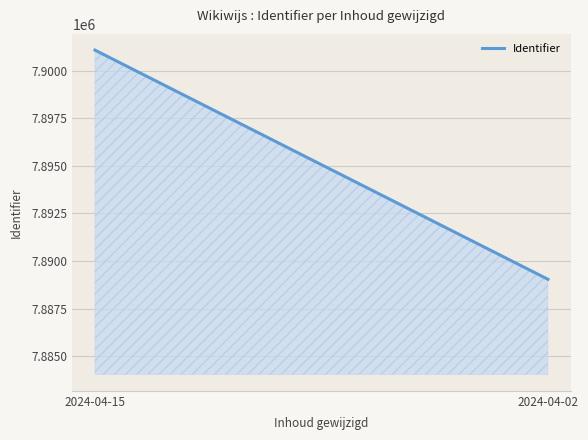

What is the maximum value shown in the chart?

7901074